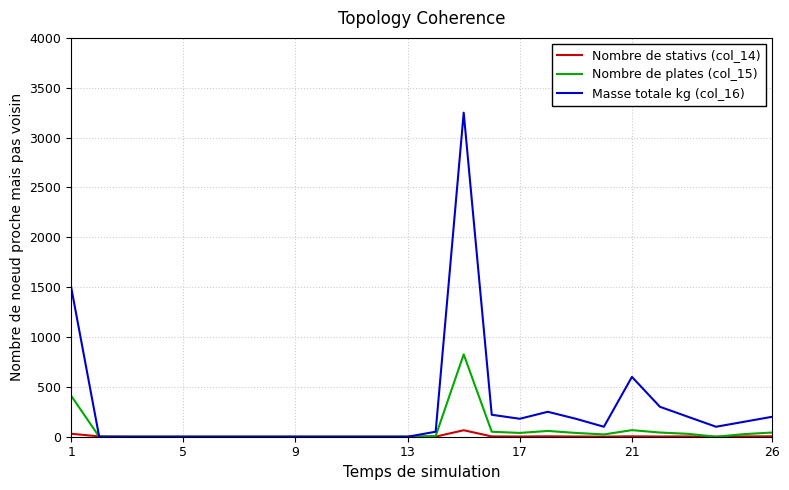

What is the difference between the maximum and minimum values in the Nombre de stativs (col_14) series?

65